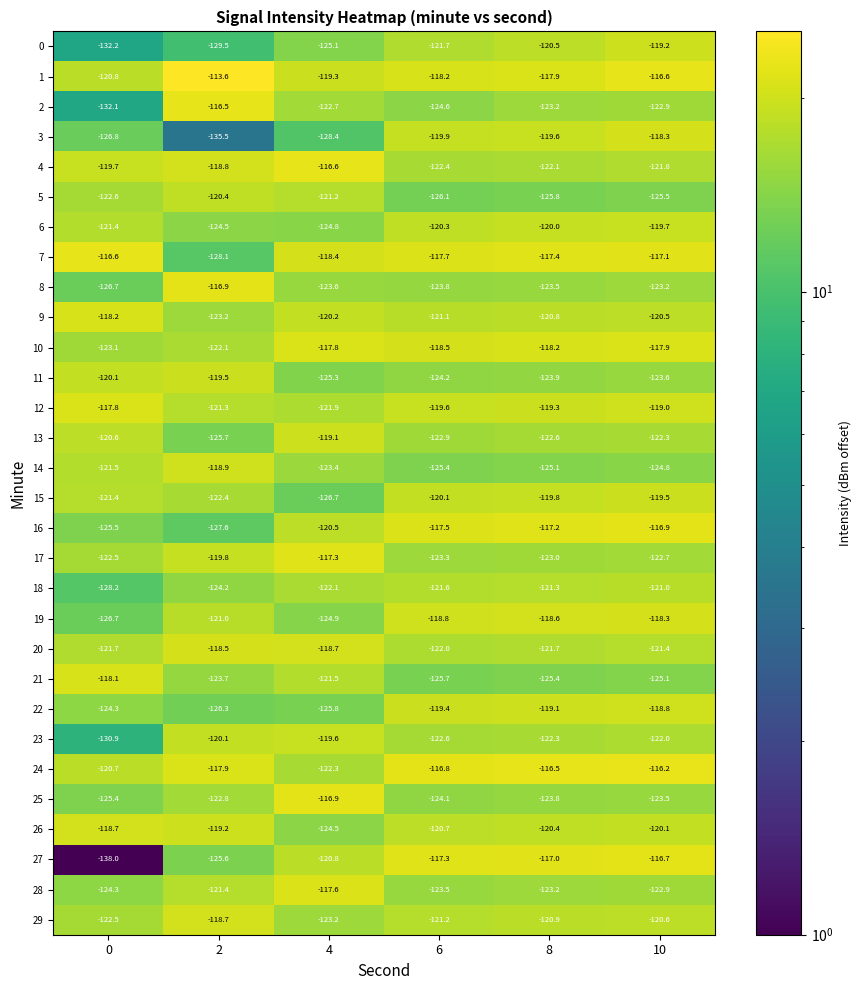

The value of 6 at 6 is -180.4. True or false?

False